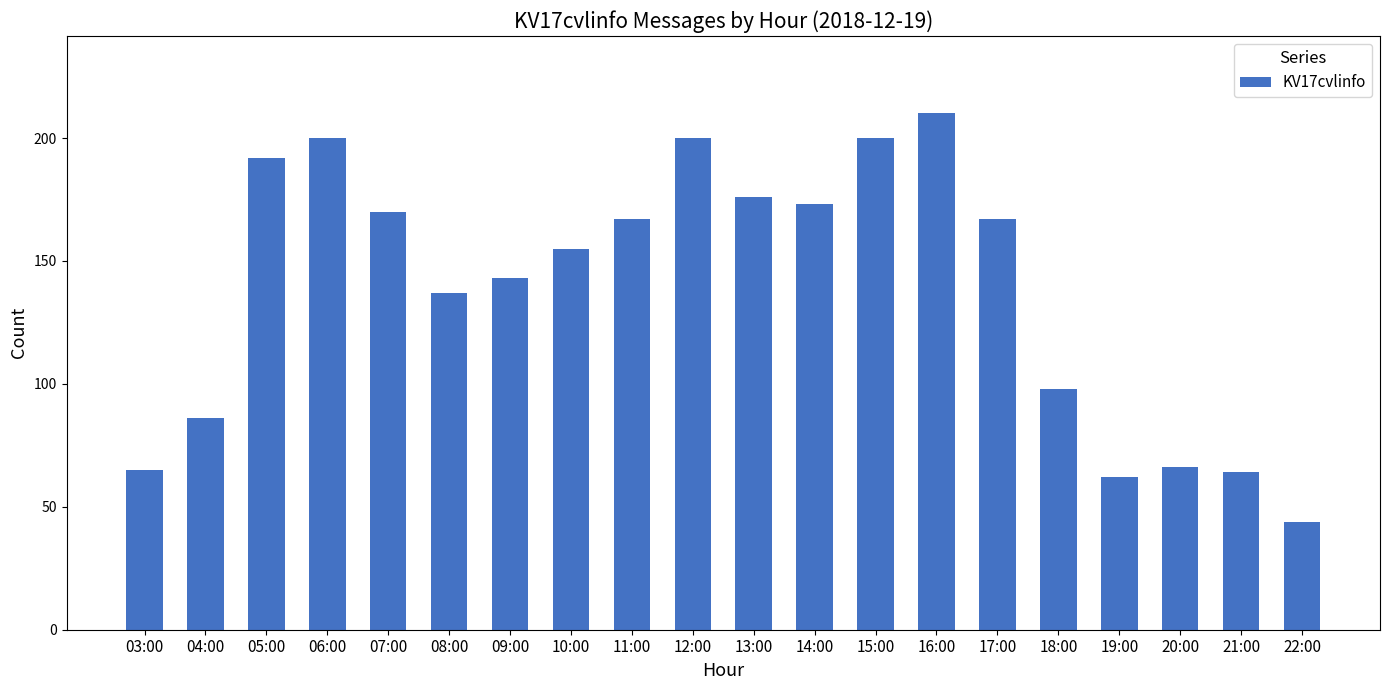

The chart shows a value of 65 at 03:00. True or false?

True